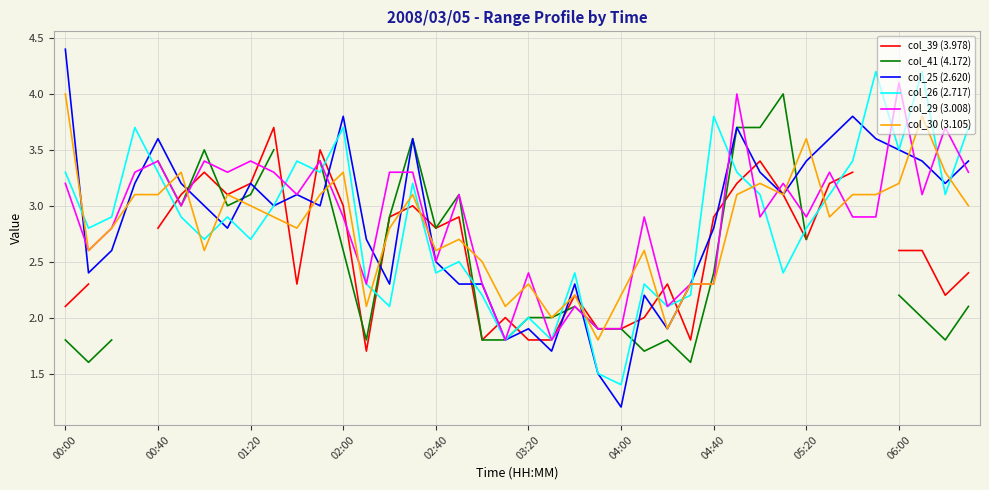

Is it true that col_30 (3.105) equals 1.5 at 25?

False